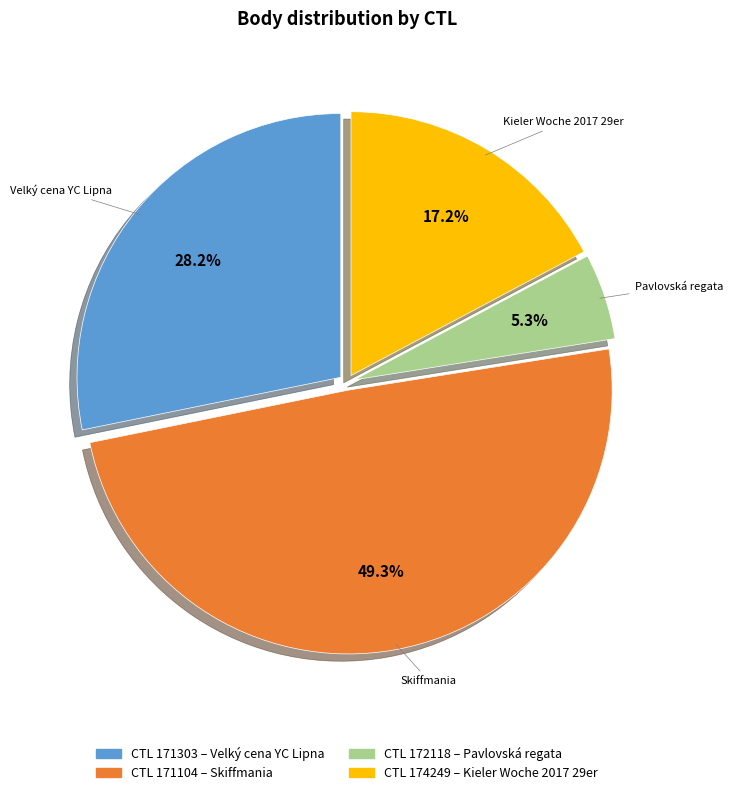

Count the number of slices in the pie.

4